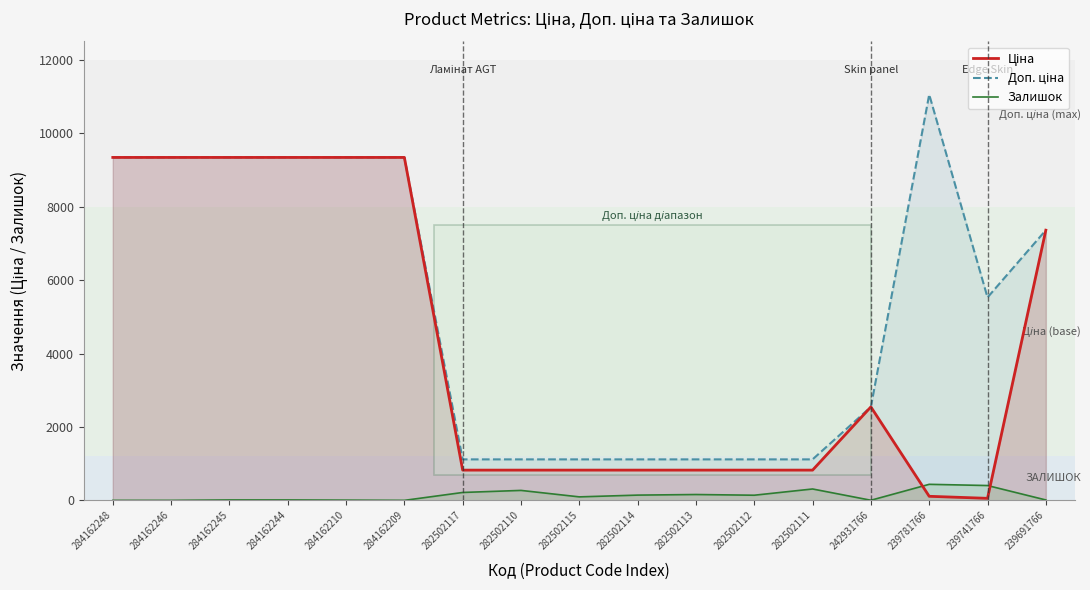

What is the total value across all series at 284162210?

18689.9